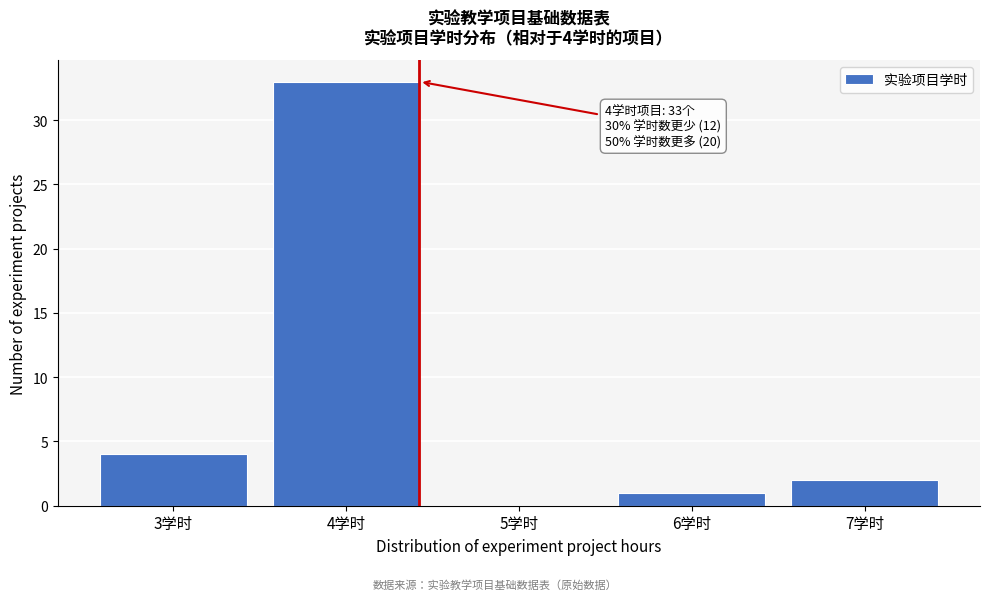

Reading left to right, extract all data points from this chart.

3学时=4	4学时=33	5学时=0	6学时=1	7学时=2